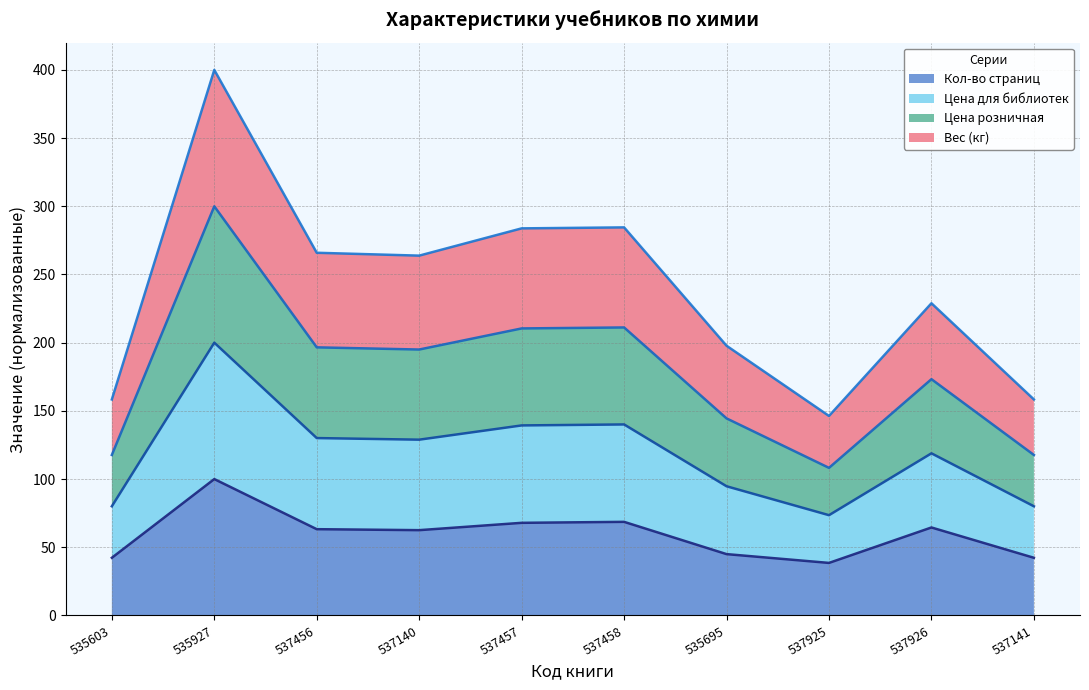

True or false: Кол-во страниц has a value of 67.9 at 537457.

True